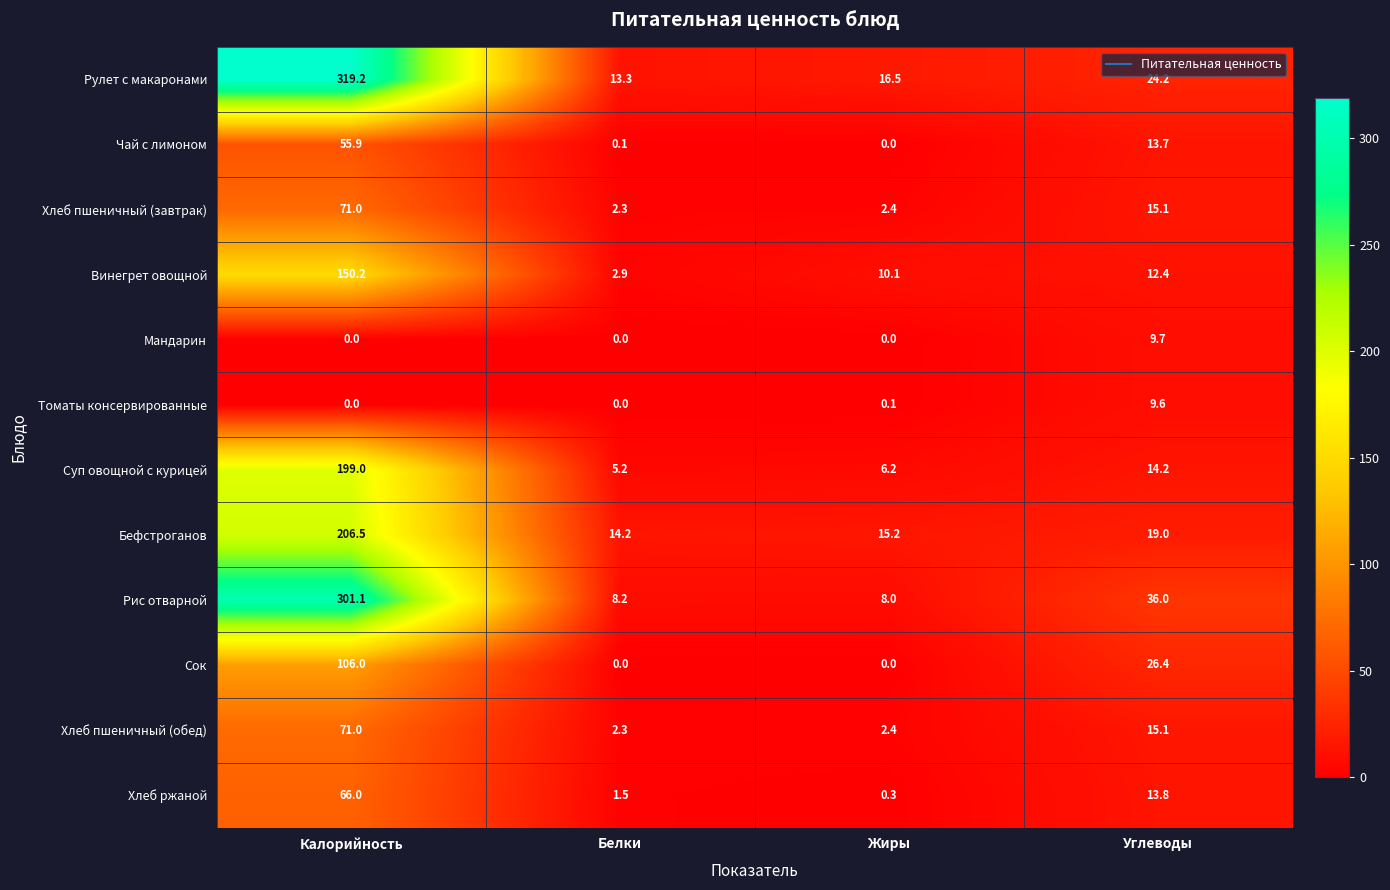

What is the difference between the highest and lowest values at Жиры?

16.5